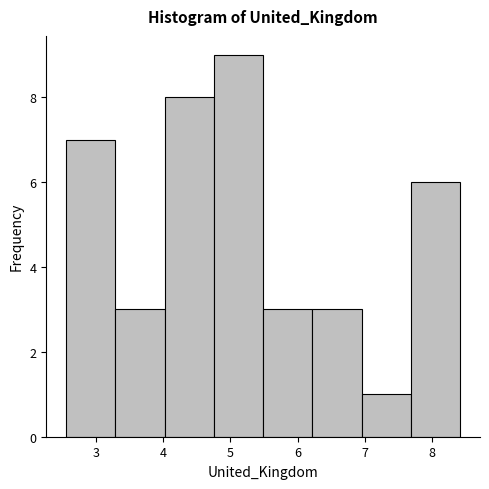

Reading left to right, transcribe this chart: for each bar, give the range it covers on the x-axis and its height. Neither the bar edges nor the heights are printed on the chart, so give them approximately, as read against the axes.

2.6 to 3.3: 7
3.3 to 4.0: 3
4.0 to 4.8: 8
4.8 to 5.5: 9
5.5 to 6.2: 3
6.2 to 7.0: 3
7.0 to 7.7: 1
7.7 to 8.4: 6